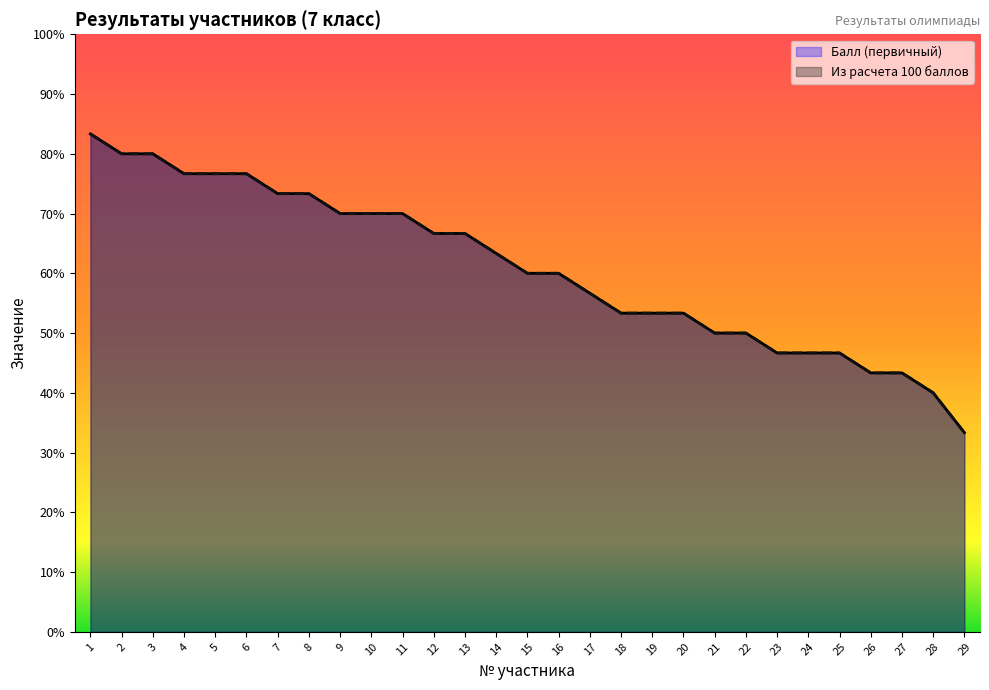

What are all the series names shown in the legend?

Балл (первичный), Из расчета 100 баллов